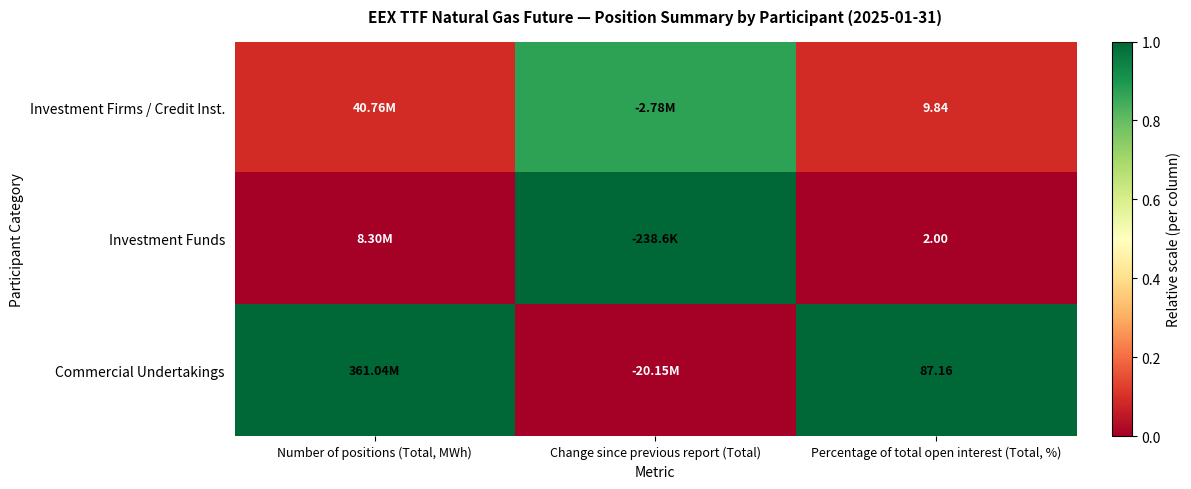

At Percentage of total open interest (Total, %), list the series in order from largest to smallest.

Commercial Undertakings, Investment Firms / Credit Inst., Investment Funds